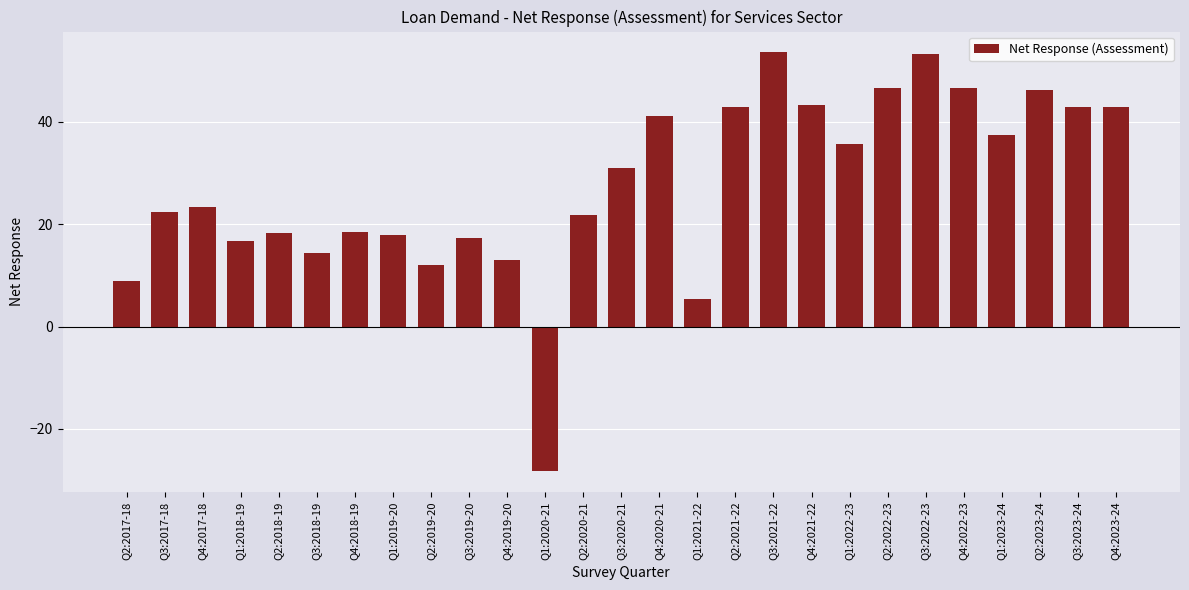

What is the change in value from Q1:2020-21 to Q4:2021-22?

+71.6